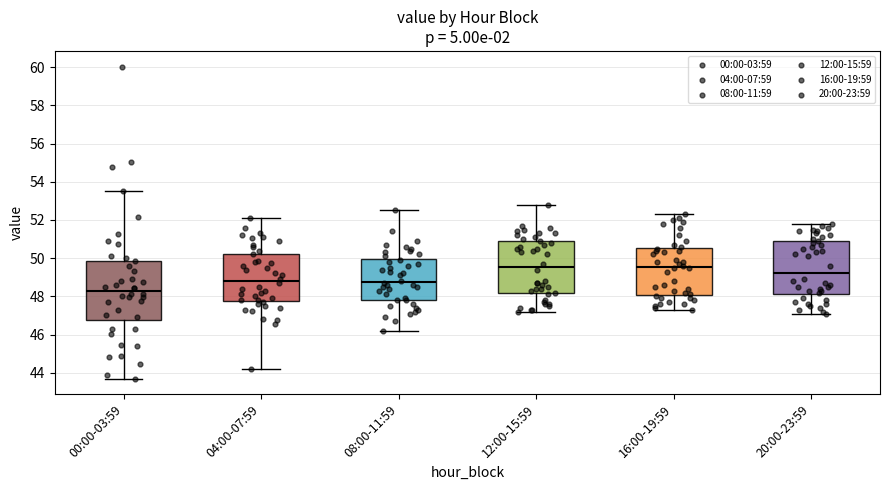

Reading left to right, read every box against the y-axis: the position of its median line, the range the box covers, and the ends of its whiskers. The values are not printed on the chart, so give them approximately, as read against the axis.

00:00-03:59: median 48.4, box 46.8 to 49.8, whiskers 43.8 to 53.6
04:00-07:59: median 48.8, box 47.8 to 50.2, whiskers 44.2 to 52.2
08:00-11:59: median 48.8, box 47.8 to 50.0, whiskers 46.2 to 52.6
12:00-15:59: median 49.6, box 48.2 to 51.0, whiskers 47.2 to 52.8
16:00-19:59: median 49.6, box 48.0 to 50.6, whiskers 47.4 to 52.4
20:00-23:59: median 49.2, box 48.2 to 51.0, whiskers 47.2 to 51.8